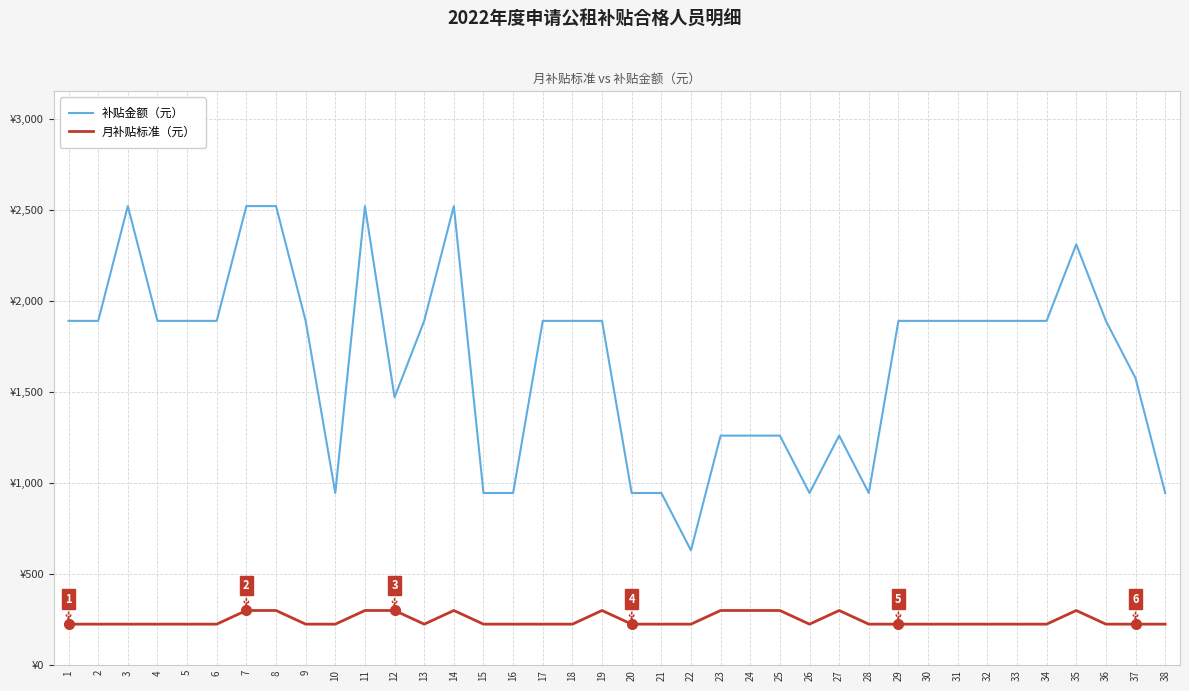

Is this an area chart (filled region under the line)?

No